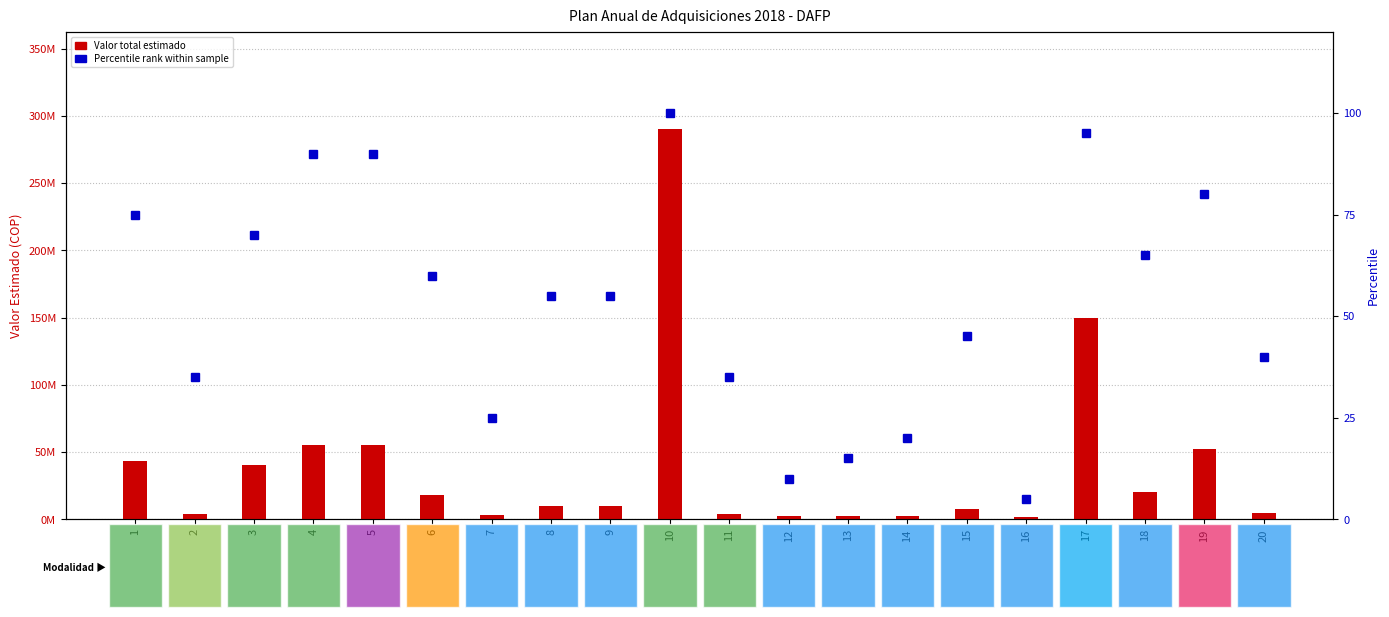

What is the sum of all values?

1065.0